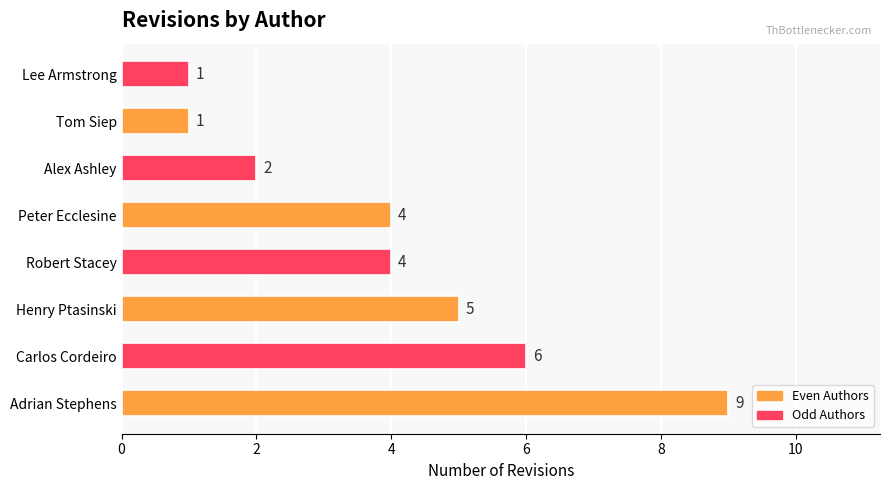

What is the maximum value shown in the chart?

9